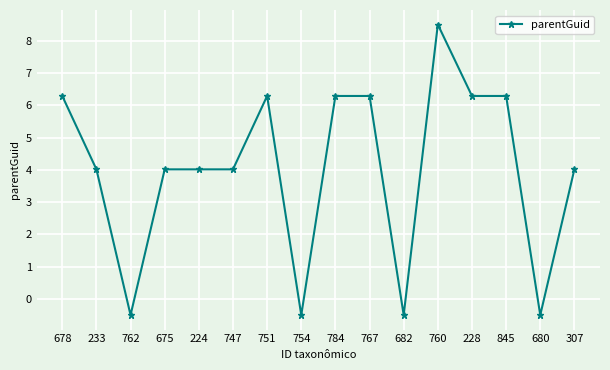

Is it true that the value at 233 is 4.0?

True